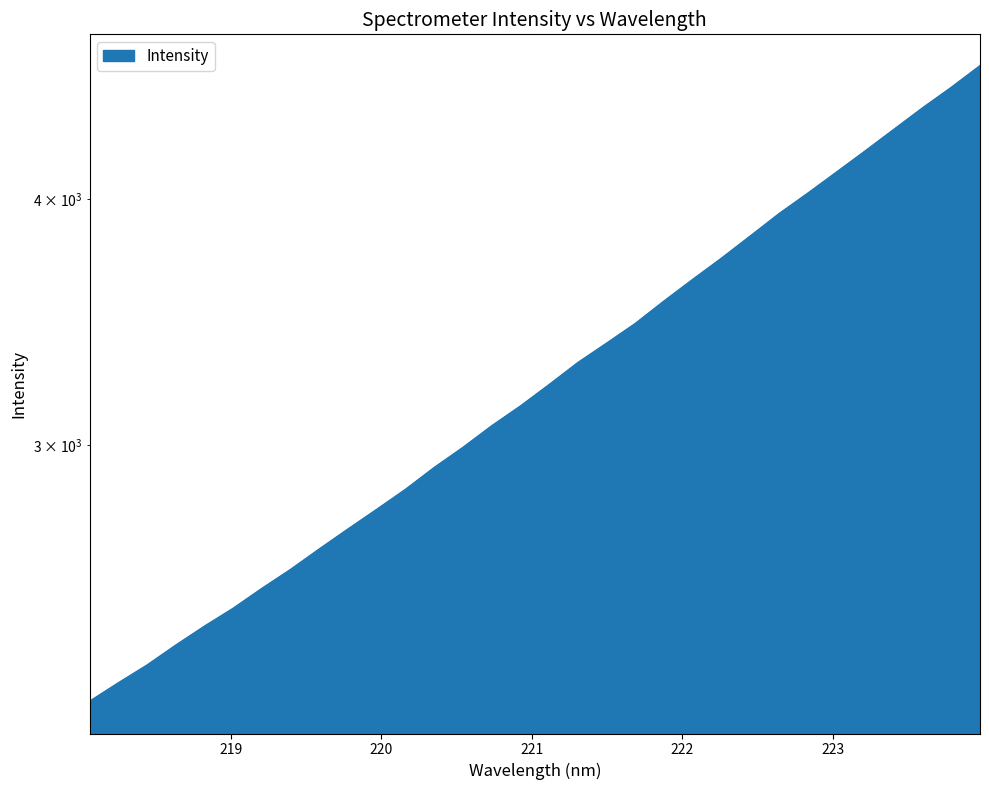

How many data points are above 3218?

16